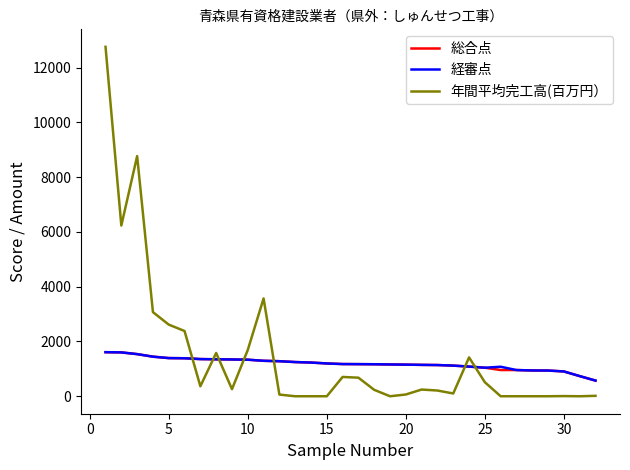

What is the minimum value for 総合点?

572